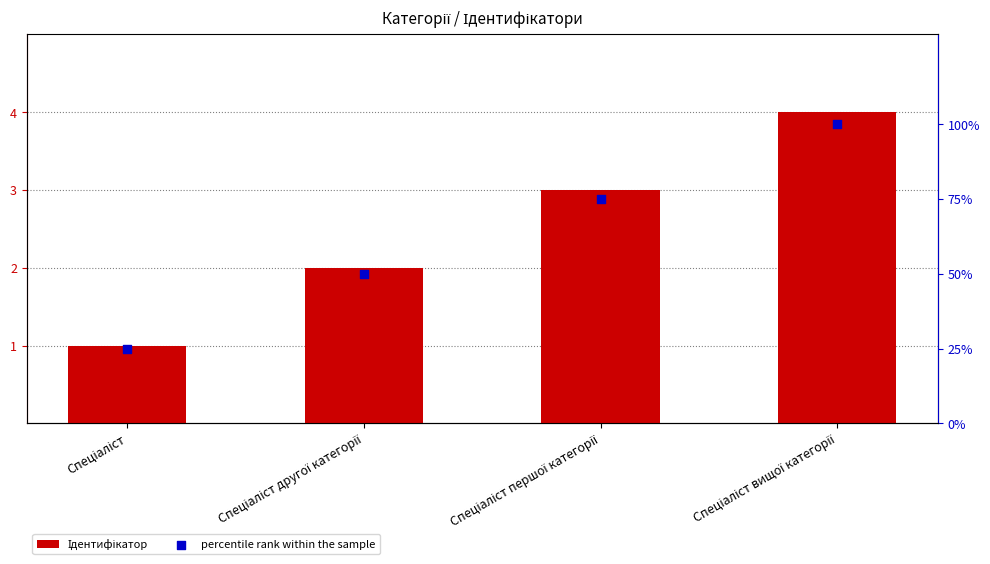

What is the total value across all series at Спеціаліст вищої категорії?

104